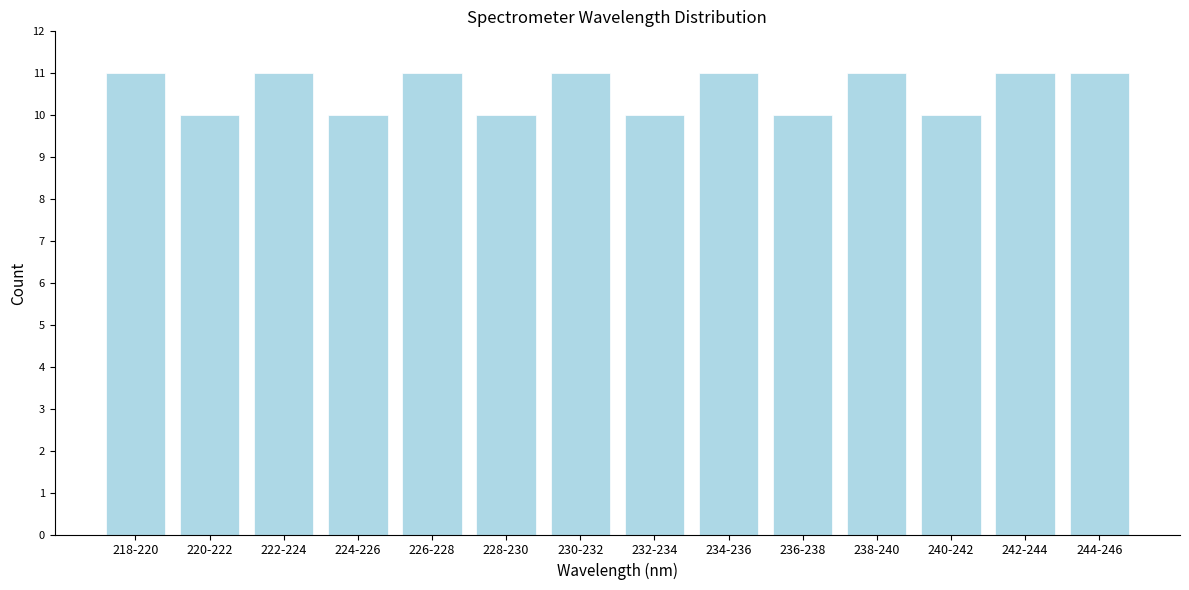

Reading right to left, transcribe all the data shown in this chart.

244-246=11	242-244=11	240-242=10	238-240=11	236-238=10	234-236=11	232-234=10	230-232=11	228-230=10	226-228=11	224-226=10	222-224=11	220-222=10	218-220=11